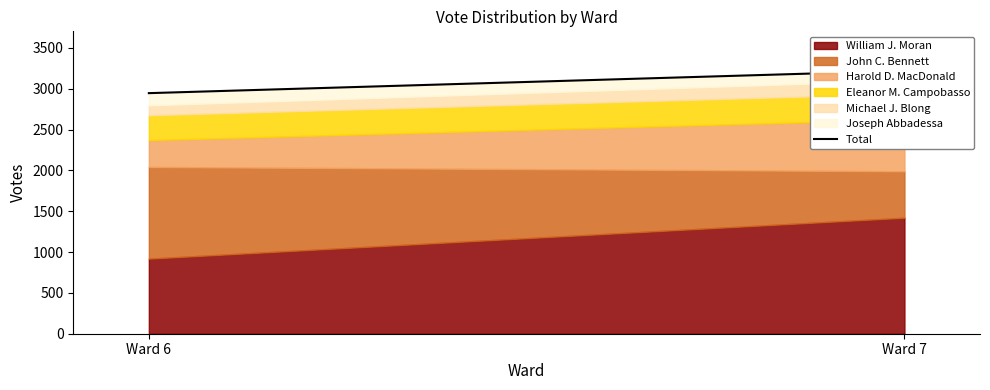

Reading left to right, list all the values displayed in this chart.

Ward 6=2947	Ward 7=3221